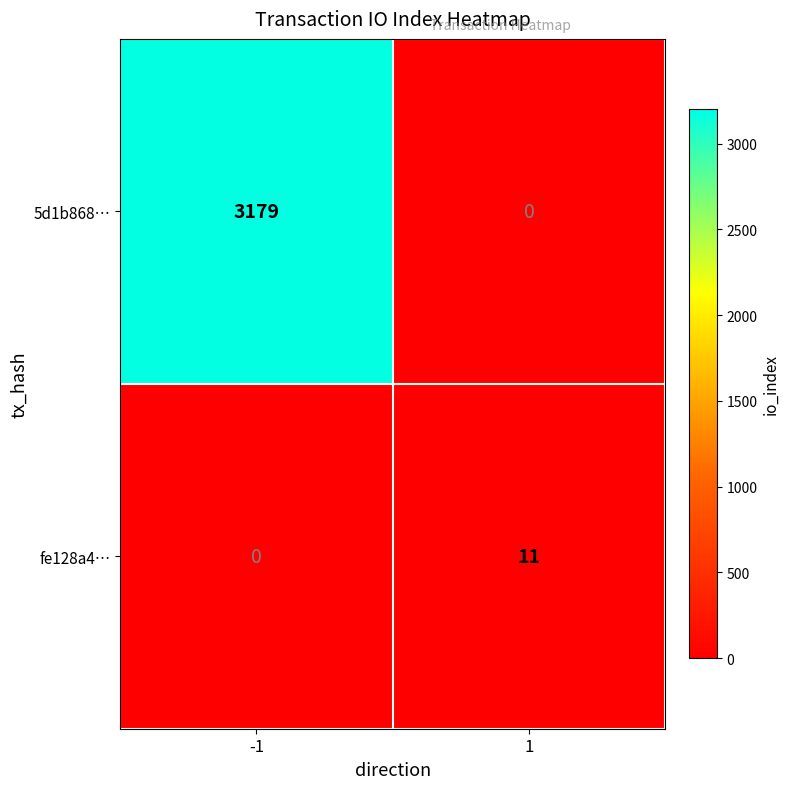

What value does the fe128a4… series have at 1, to the nearest 10?

10